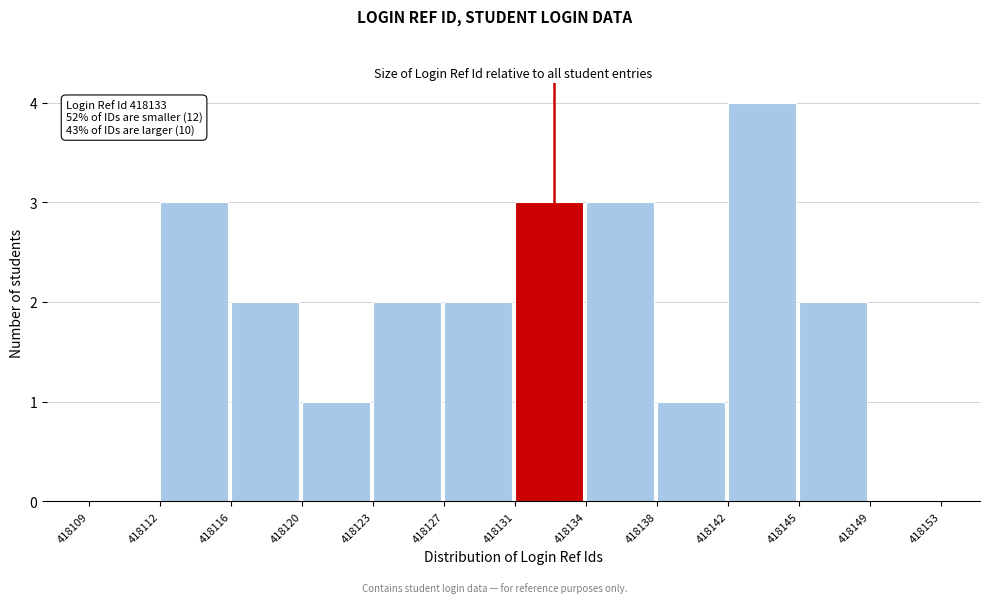

What is the maximum value shown in the chart?

4